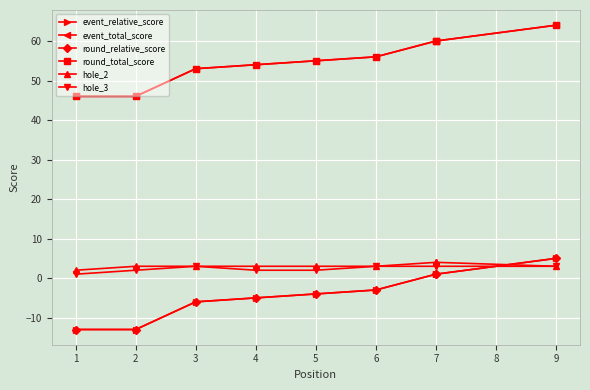

Is this an area chart (filled region under the line)?

No